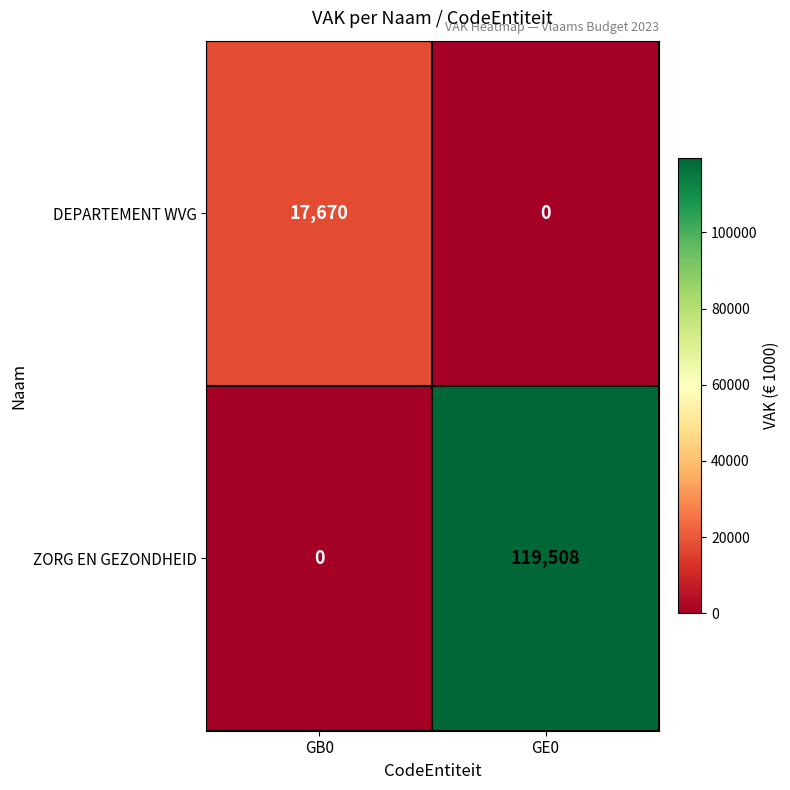

The value of ZORG EN GEZONDHEID at GB0 is 0. True or false?

True